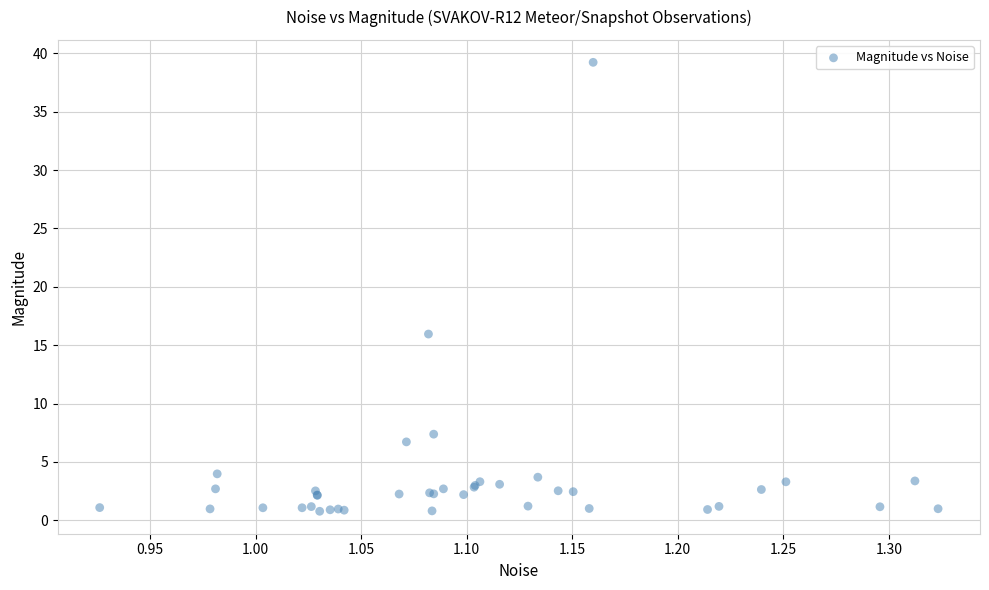

What Y value in the scatter plot is closest to 20?

16.0